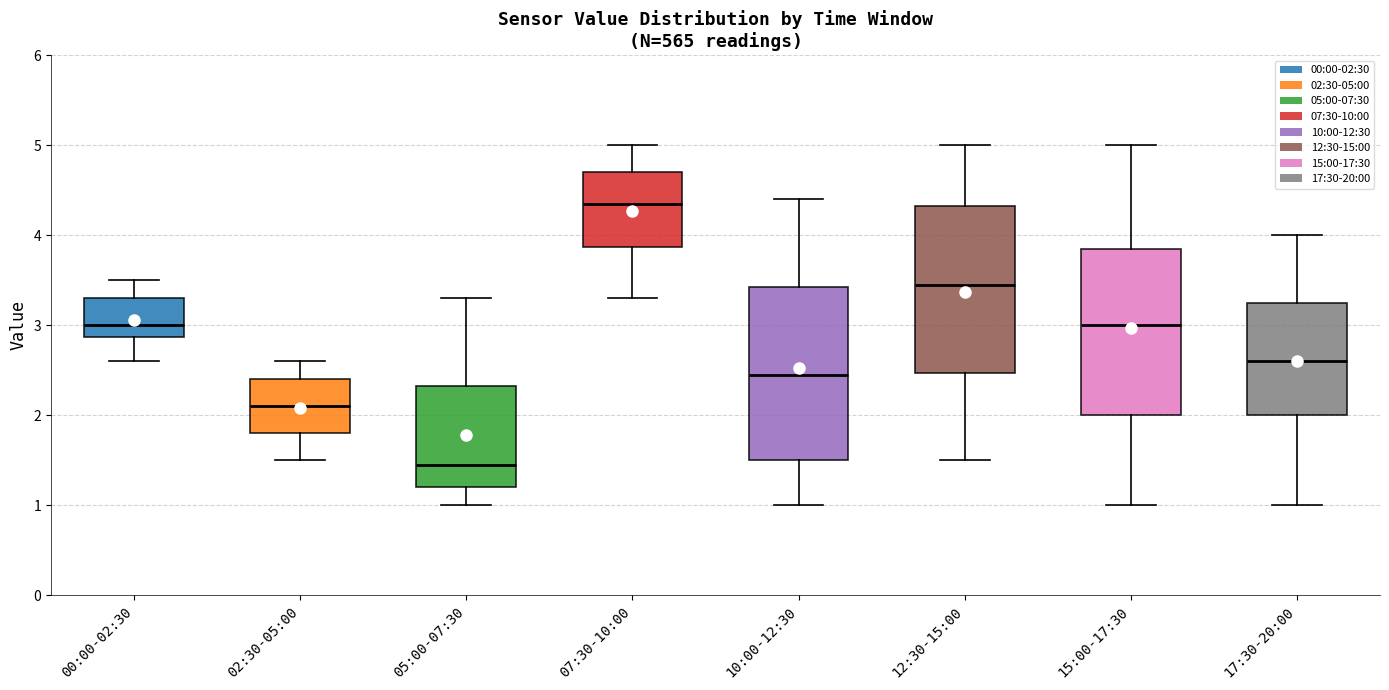

Reading left to right, read every box against the y-axis: the position of its median line, the range the box covers, and the ends of its whiskers. The values are not printed on the chart, so give them approximately, as read against the axis.

00:00-02:30: median 3.0, box 2.9 to 3.3, whiskers 2.6 to 3.5
02:30-05:00: median 2.1, box 1.8 to 2.4, whiskers 1.5 to 2.6
05:00-07:30: median 1.5, box 1.2 to 2.3, whiskers 1.0 to 3.3
07:30-10:00: median 4.4, box 3.9 to 4.7, whiskers 3.3 to 5.0
10:00-12:30: median 2.5, box 1.5 to 3.4, whiskers 1.0 to 4.4
12:30-15:00: median 3.5, box 2.5 to 4.3, whiskers 1.5 to 5.0
15:00-17:30: median 3.0, box 2.0 to 3.9, whiskers 1.0 to 5.0
17:30-20:00: median 2.6, box 2.0 to 3.3, whiskers 1.0 to 4.0